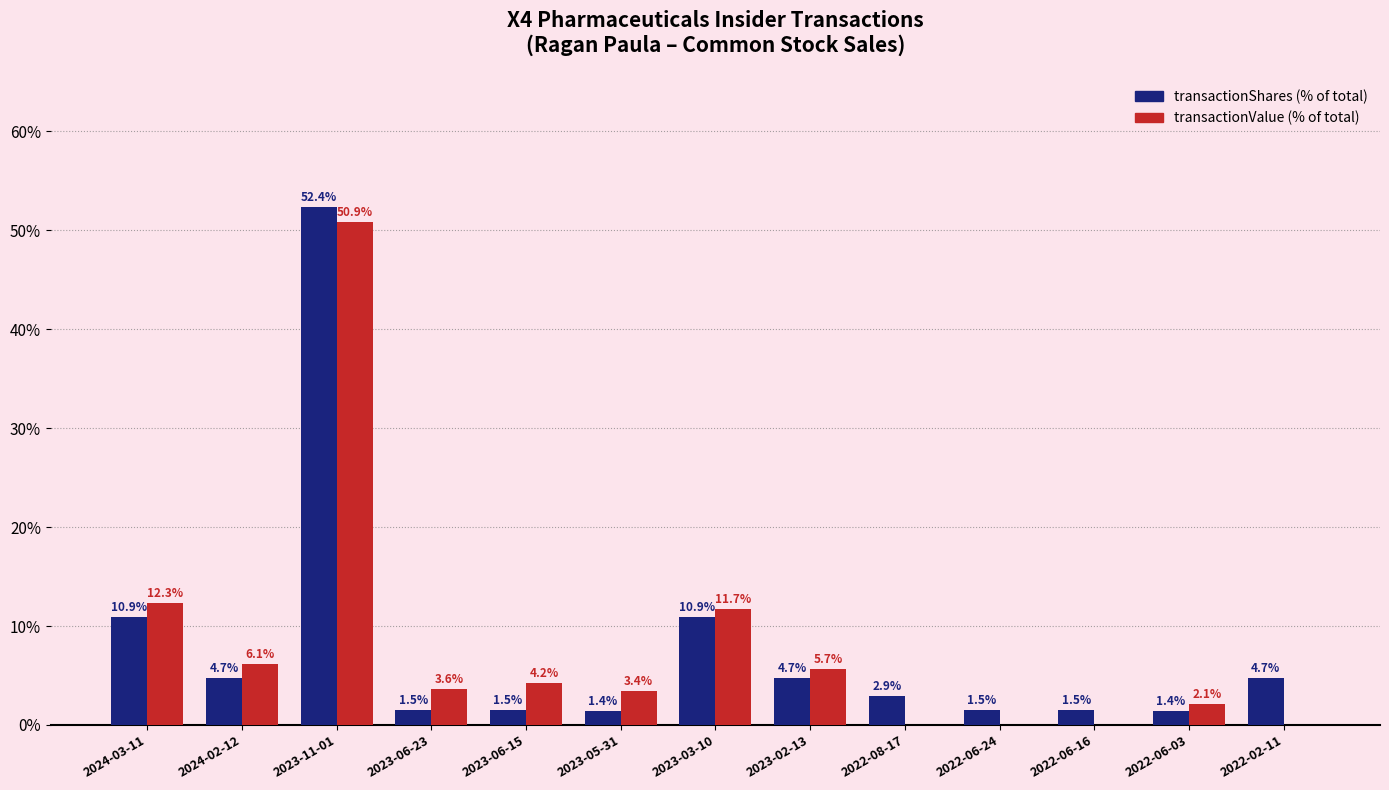

What is the total value across all series at 2023-06-15?

5.7